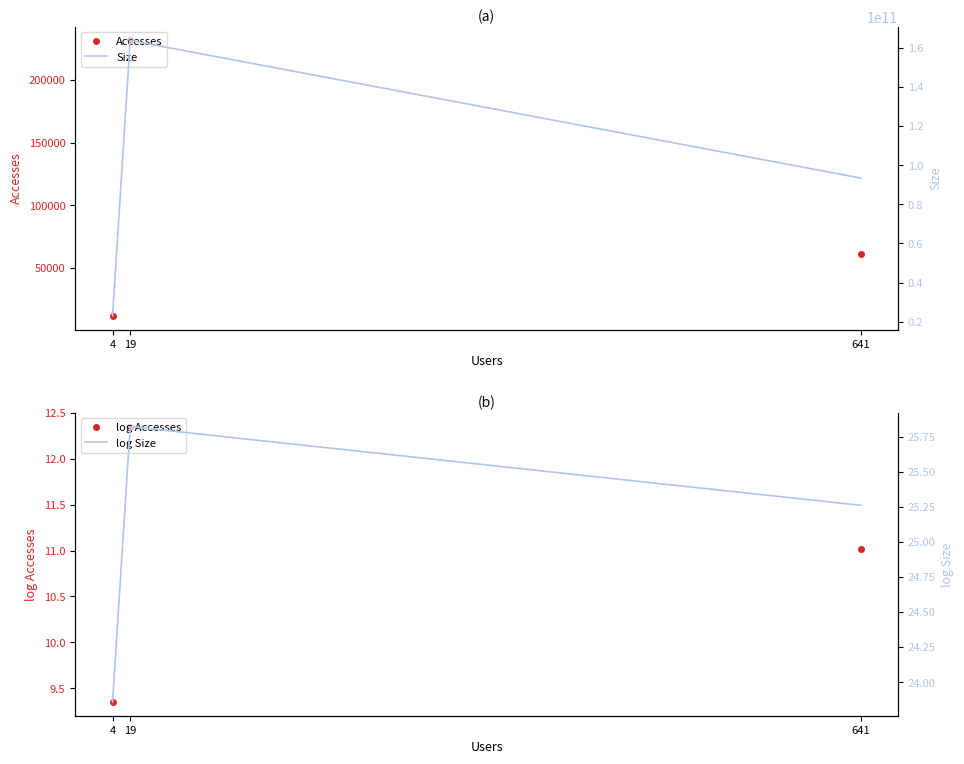

Which series has the widest spread of values?

Size